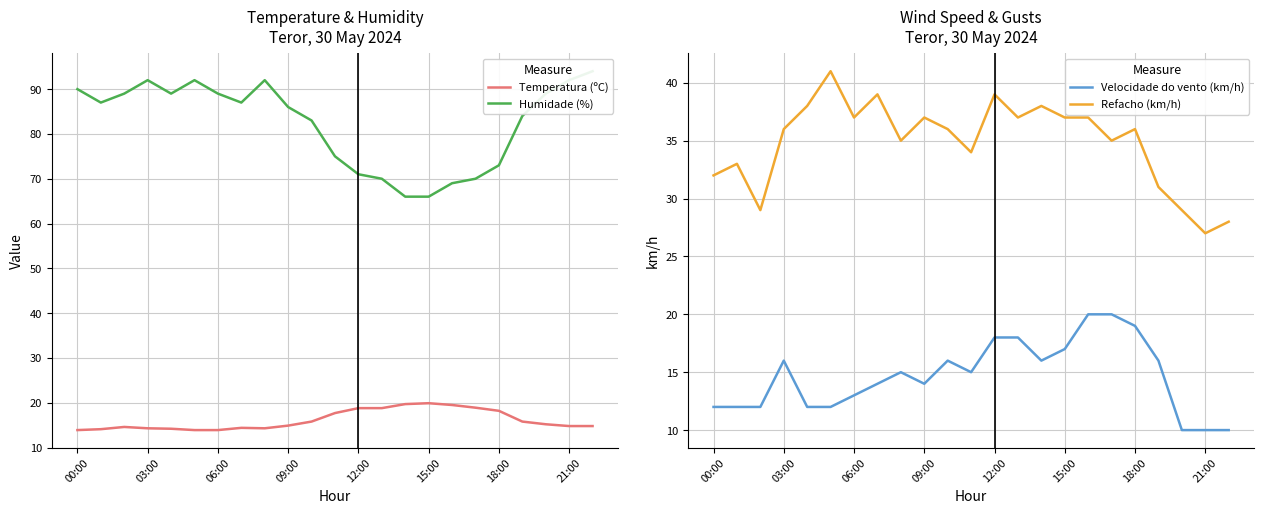

True or false: Temperatura (ºC) and Humidade (%) intersect in this chart.

False